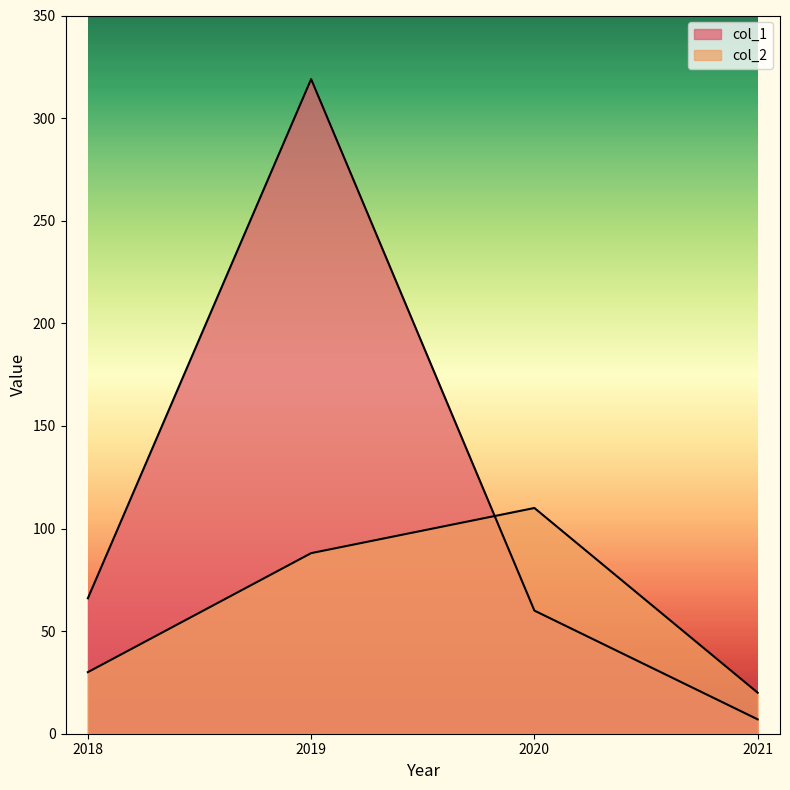

True or false: col_1 and col_2 intersect in this chart.

True